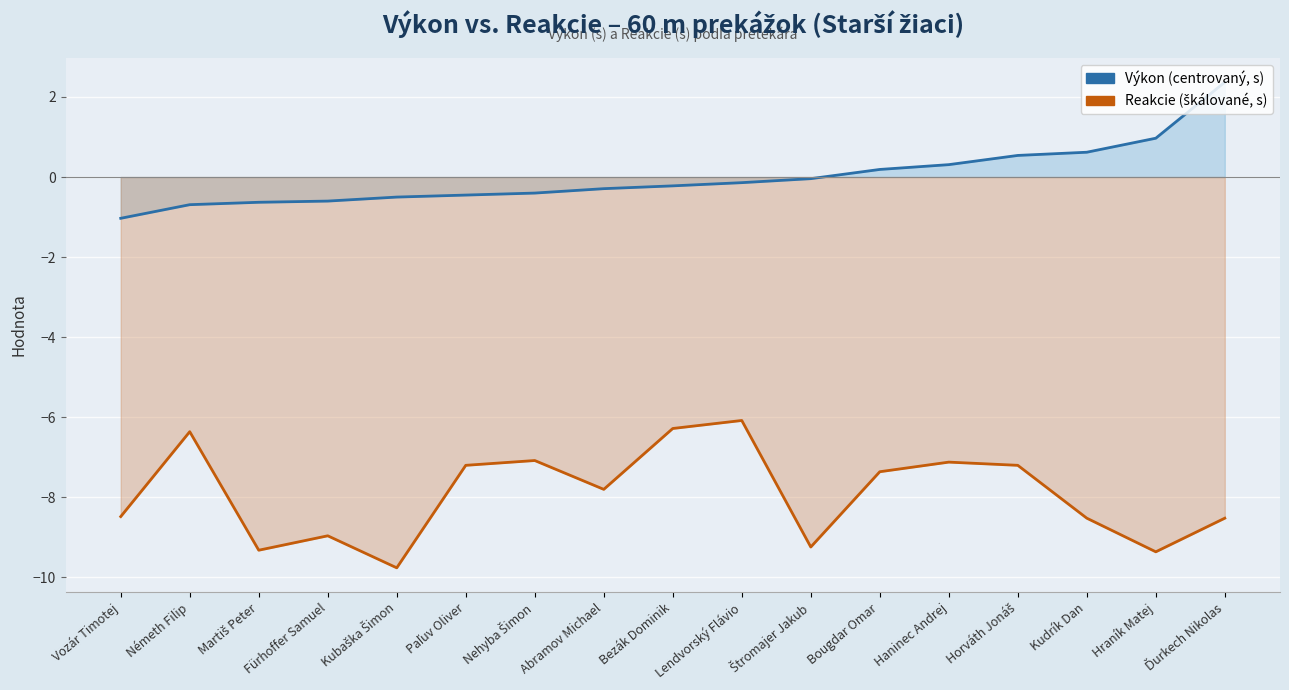

What is the difference between the maximum and minimum values in the Reakcie (škálované, s) series?

3.7